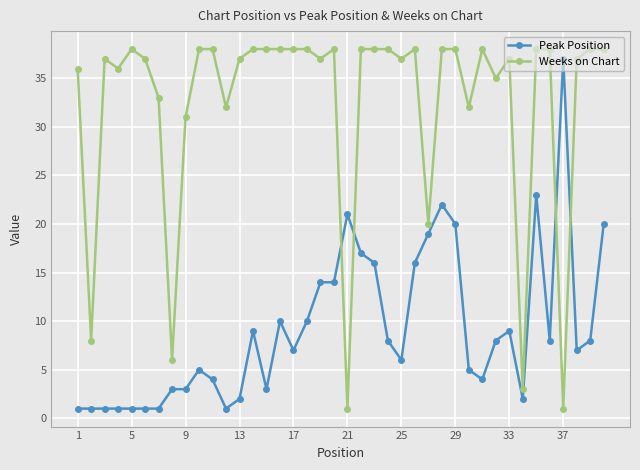

Count the number of data series in this chart.

2